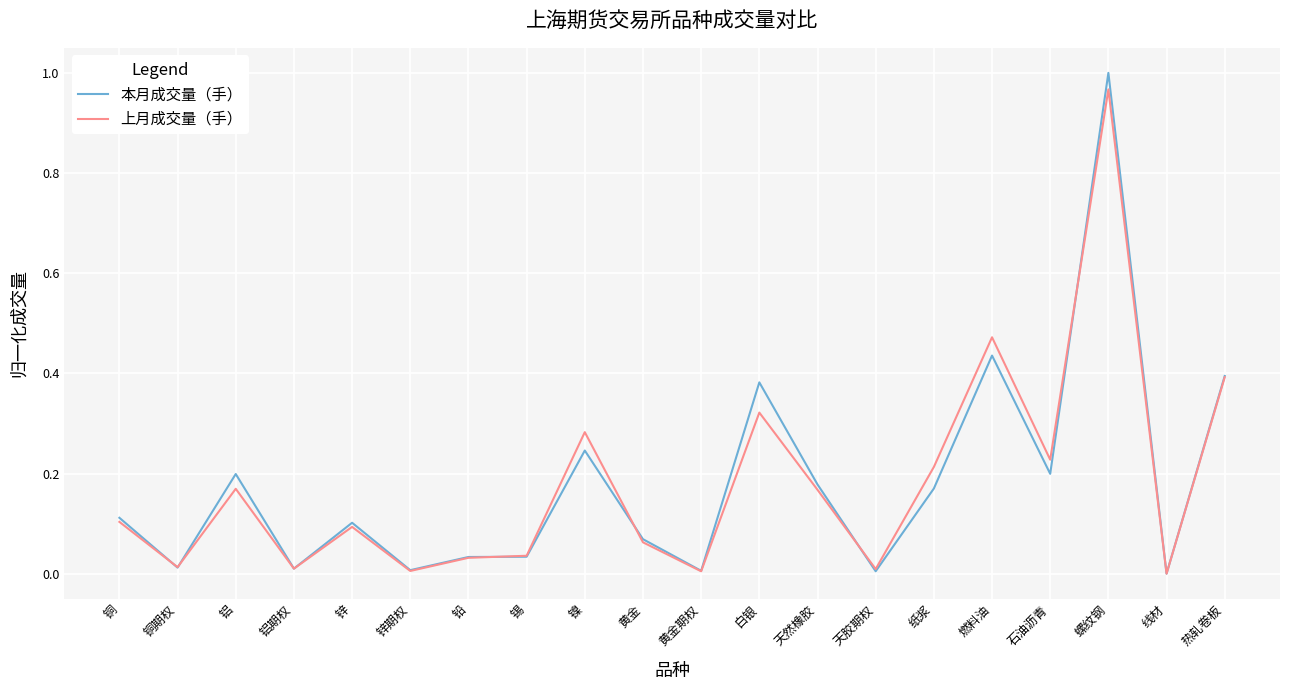

List the series in order of their peak value, highest first.

本月成交量（手）, 上月成交量（手）